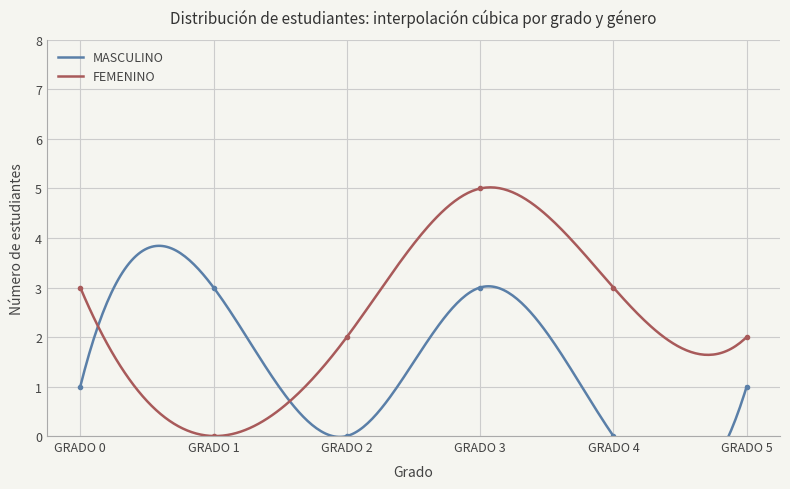

Which category has the highest value in the MASCULINO series?

GRADO 1